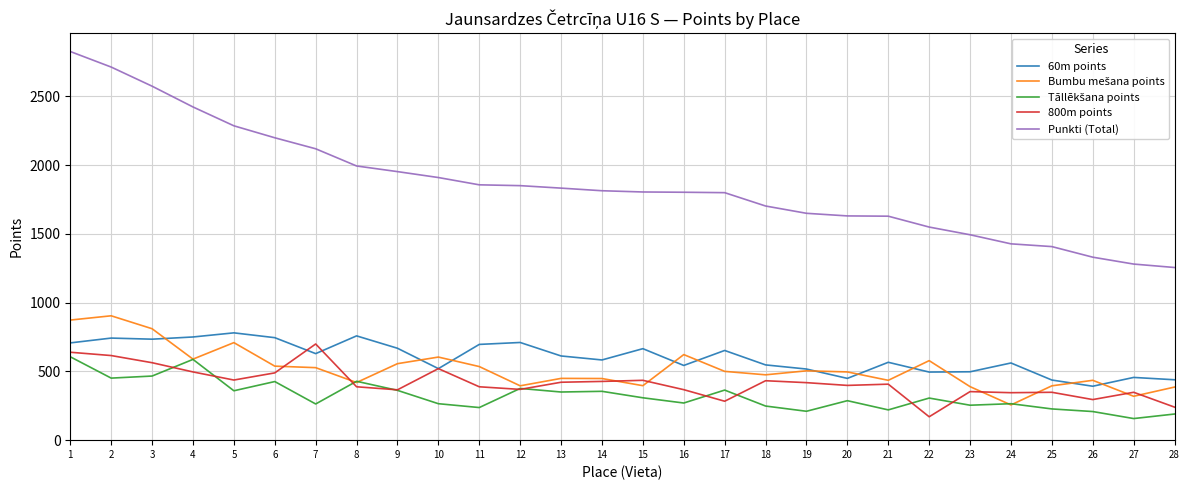

Where is Punkti (Total) nearest to the value 2040?

8